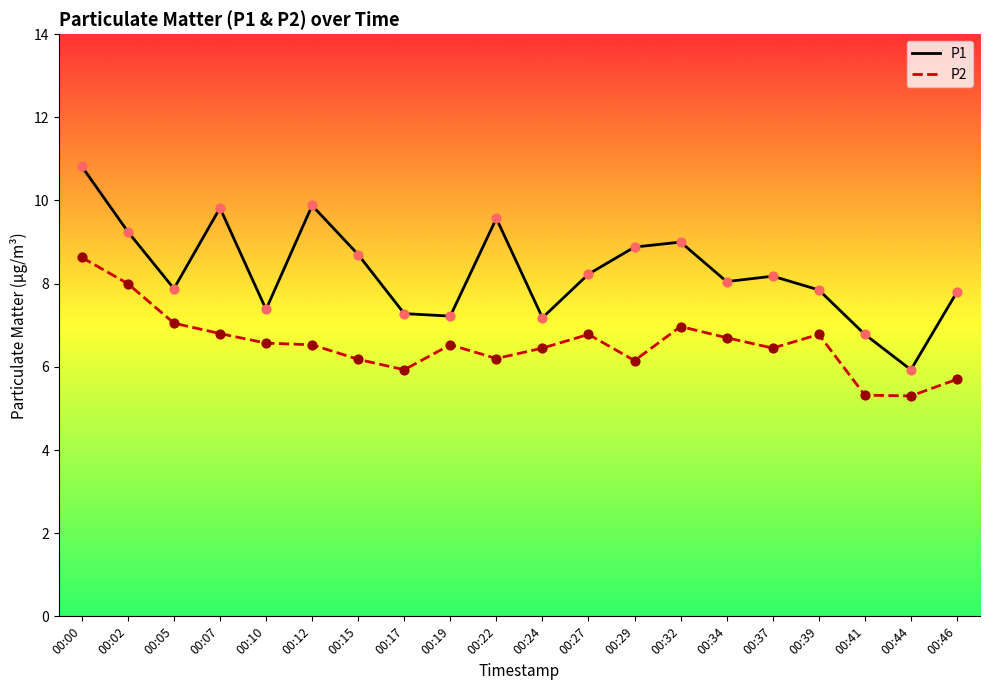

Which series has the largest range (max minus min)?

P1